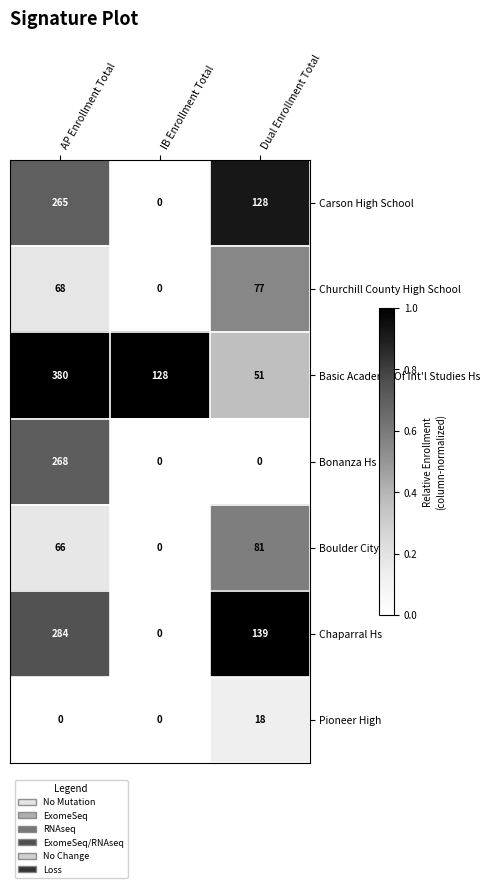

What is the difference between the maximum and second lowest values in the Basic Academy Of Int'l Studies Hs series?

252